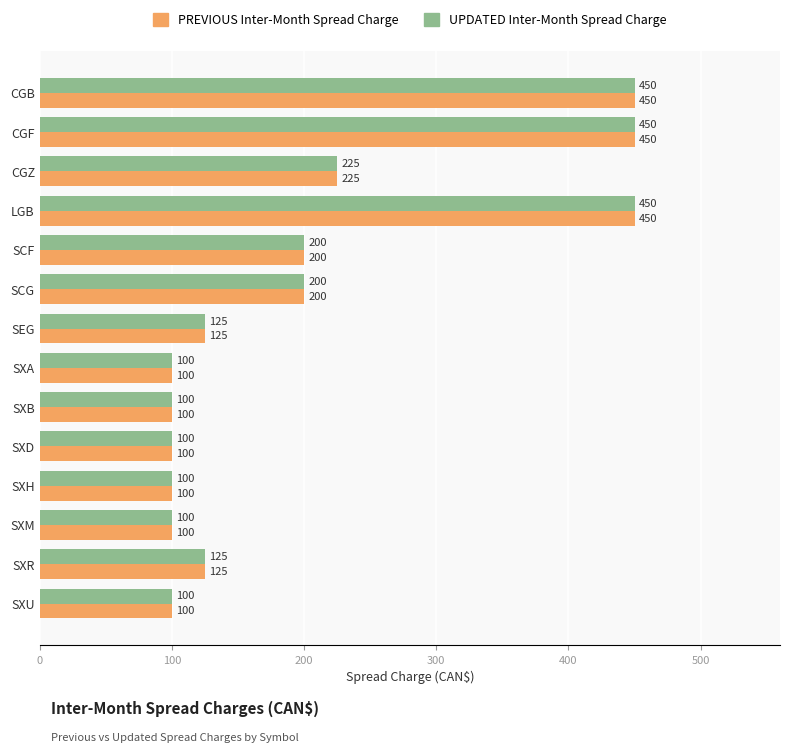

What is the lowest value of the PREVIOUS Inter-Month Spread Charge series?

100